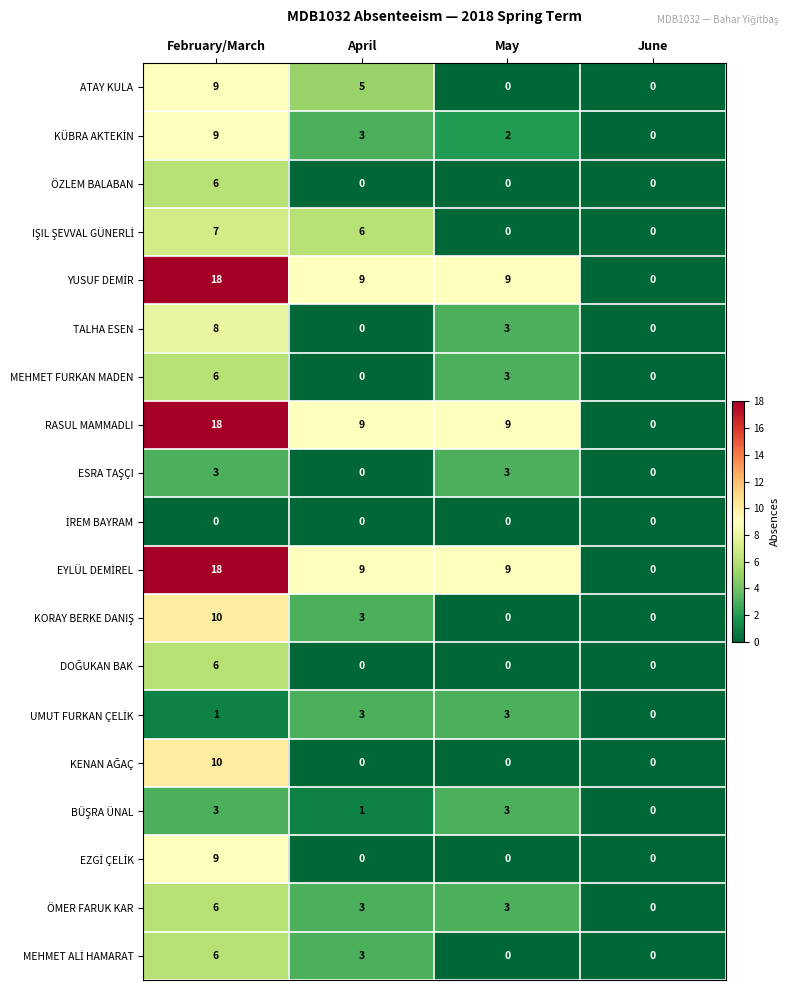

True or false: TALHA ESEN has a value of 0 at June.

True